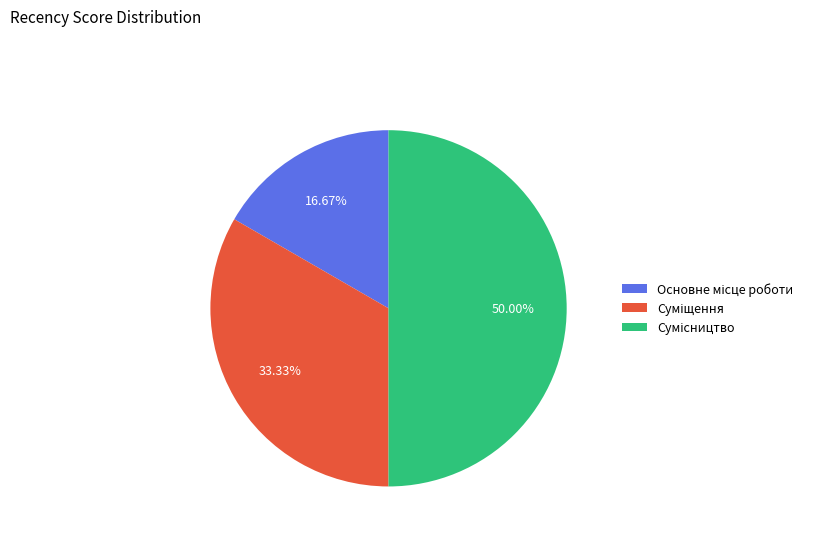

Which has a higher value, Суміщення or Основне місце роботи?

Суміщення